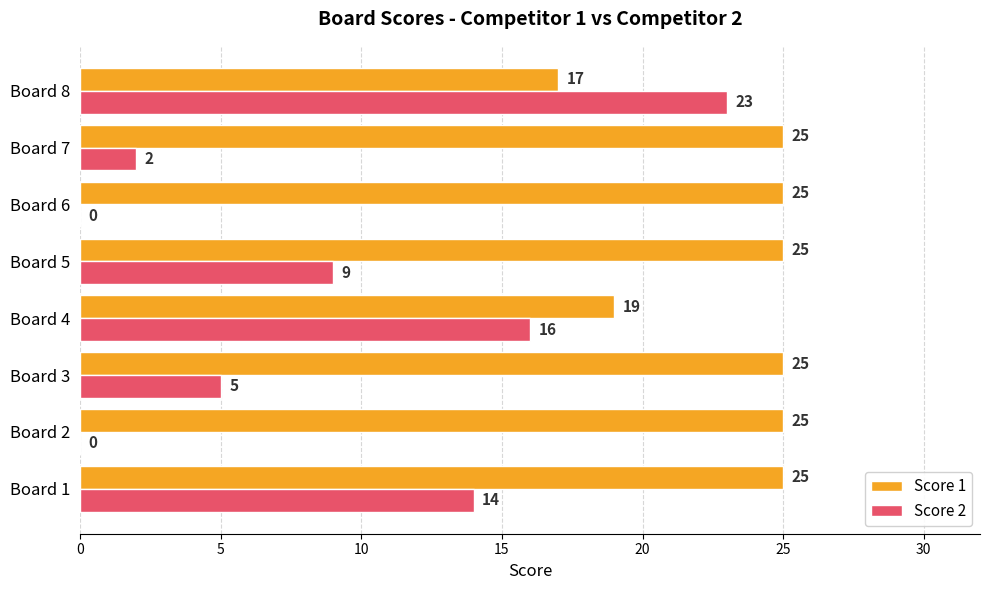

What is the sum of the Score 1 values at Board 8 and Board 6?

42